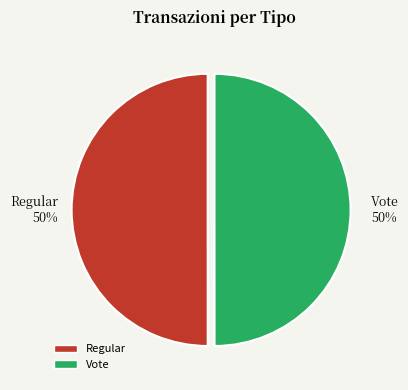

Is it true that Vote is 57% of the pie?

False